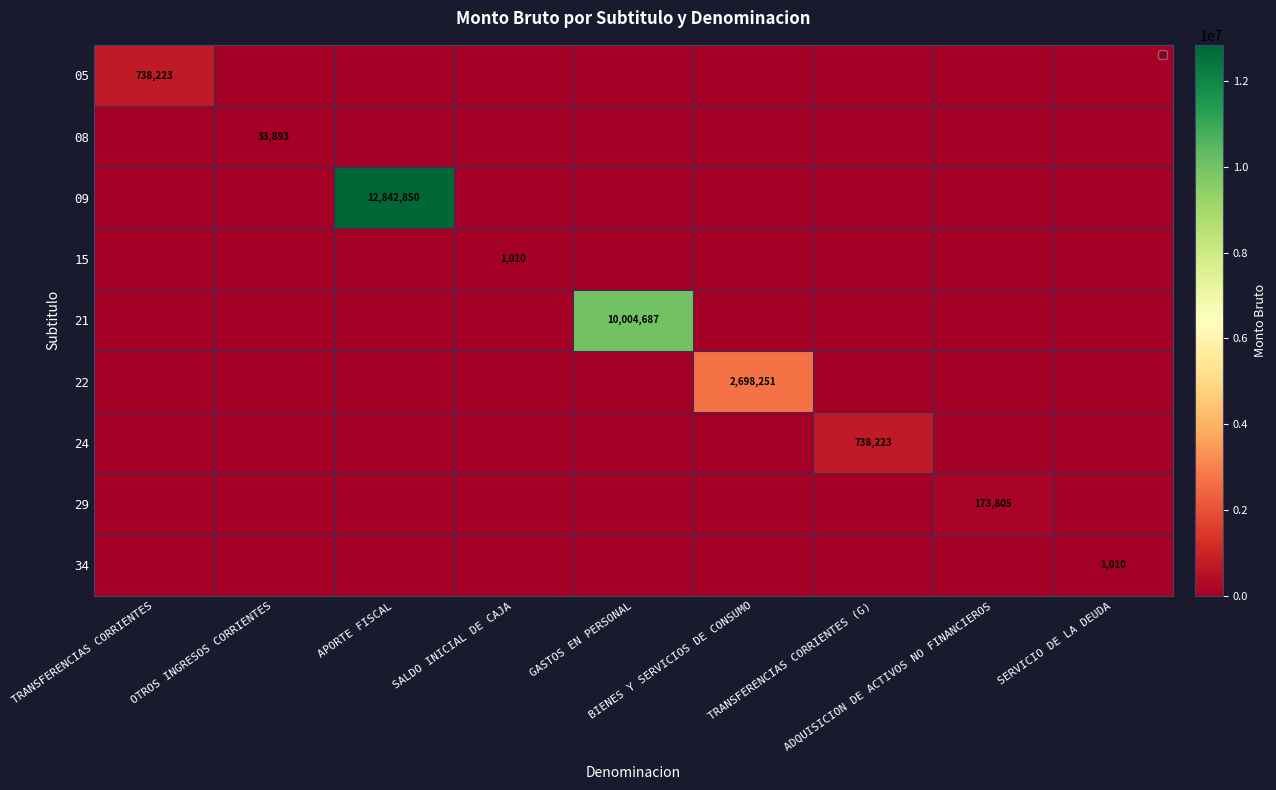

What is the average value of the 22 series?

299806